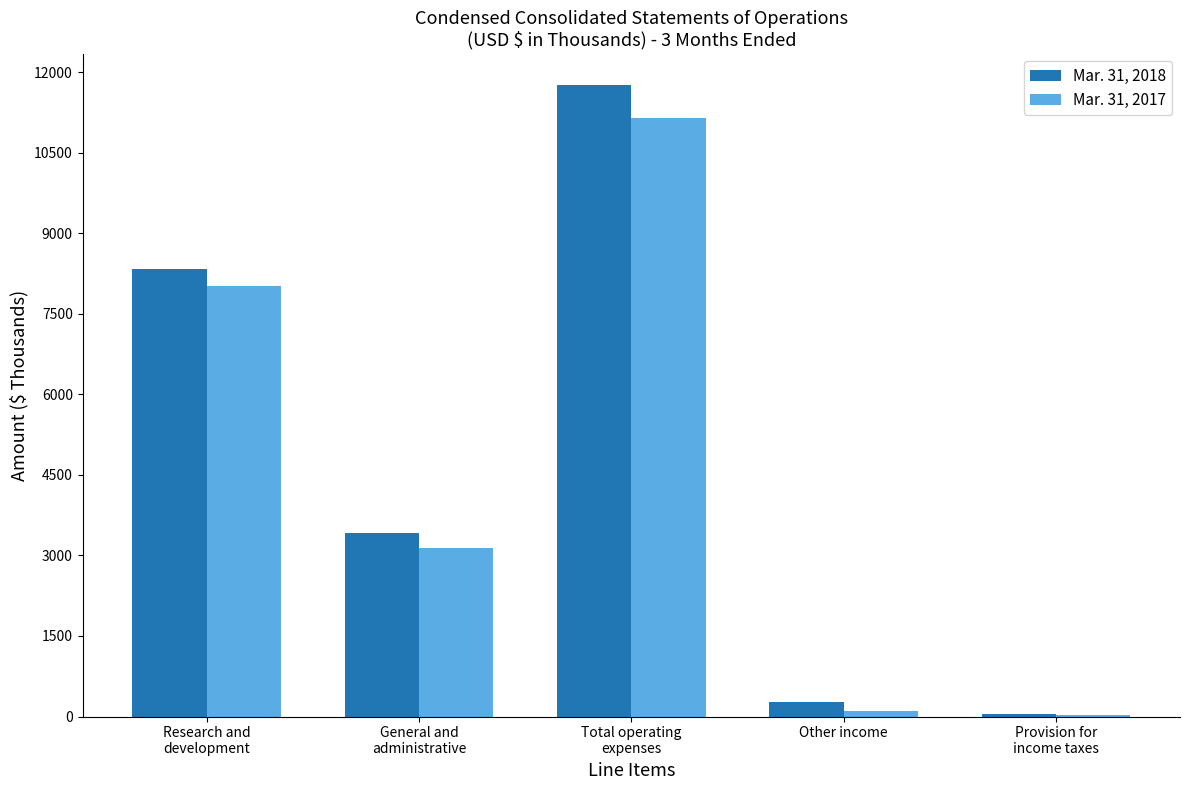

How many series are shown in this chart?

2